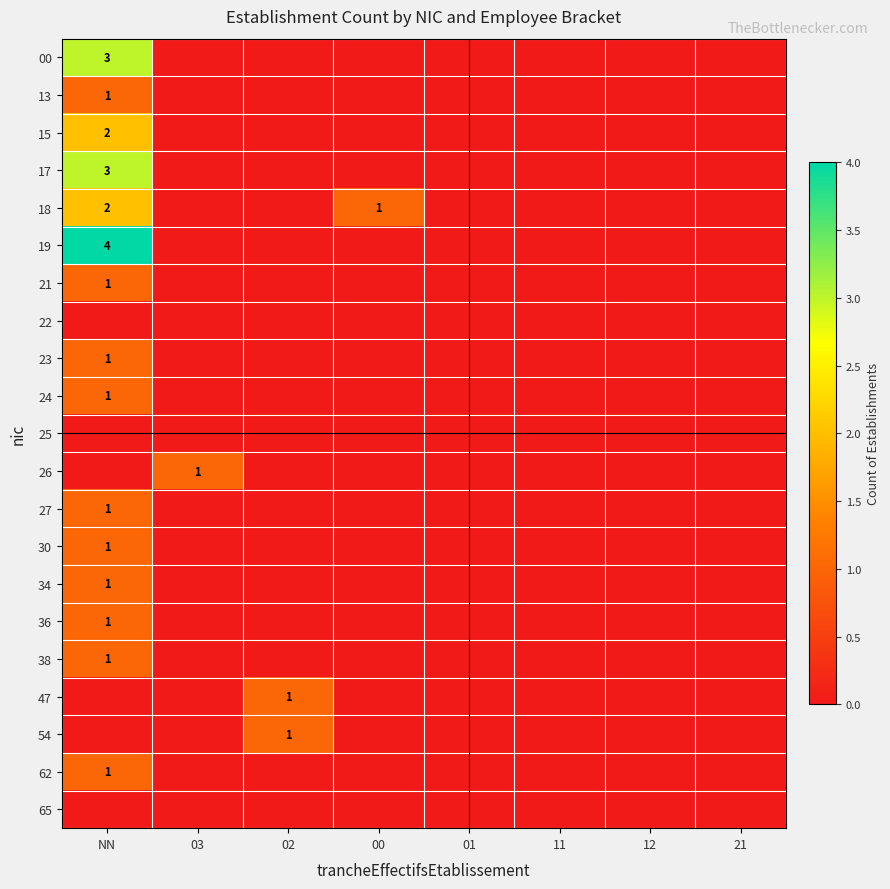

How many data points in 18 are above 0?

2